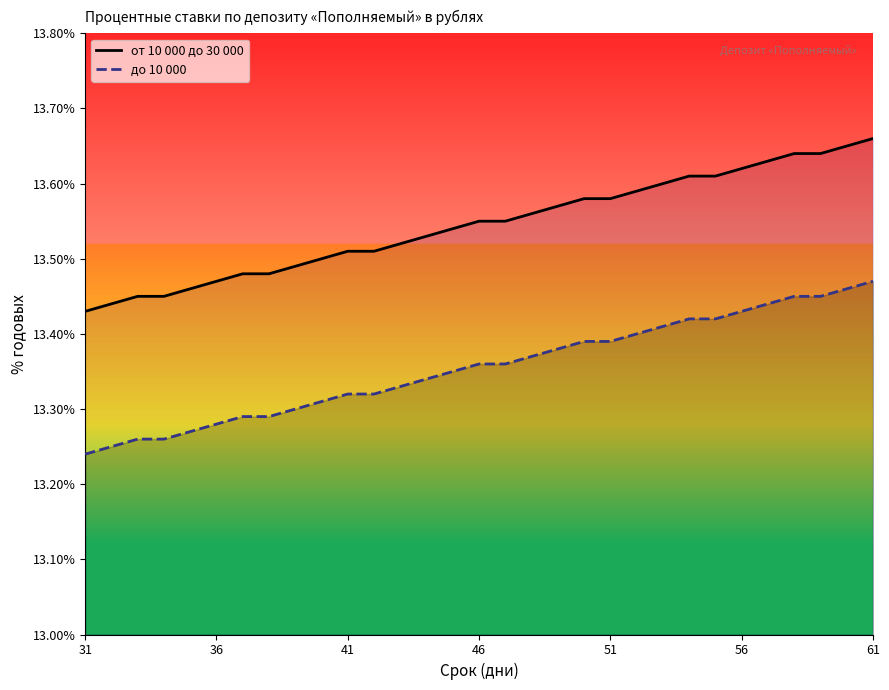

The от 10 000 до 30 000 series shows 4.4 at 36. True or false?

False